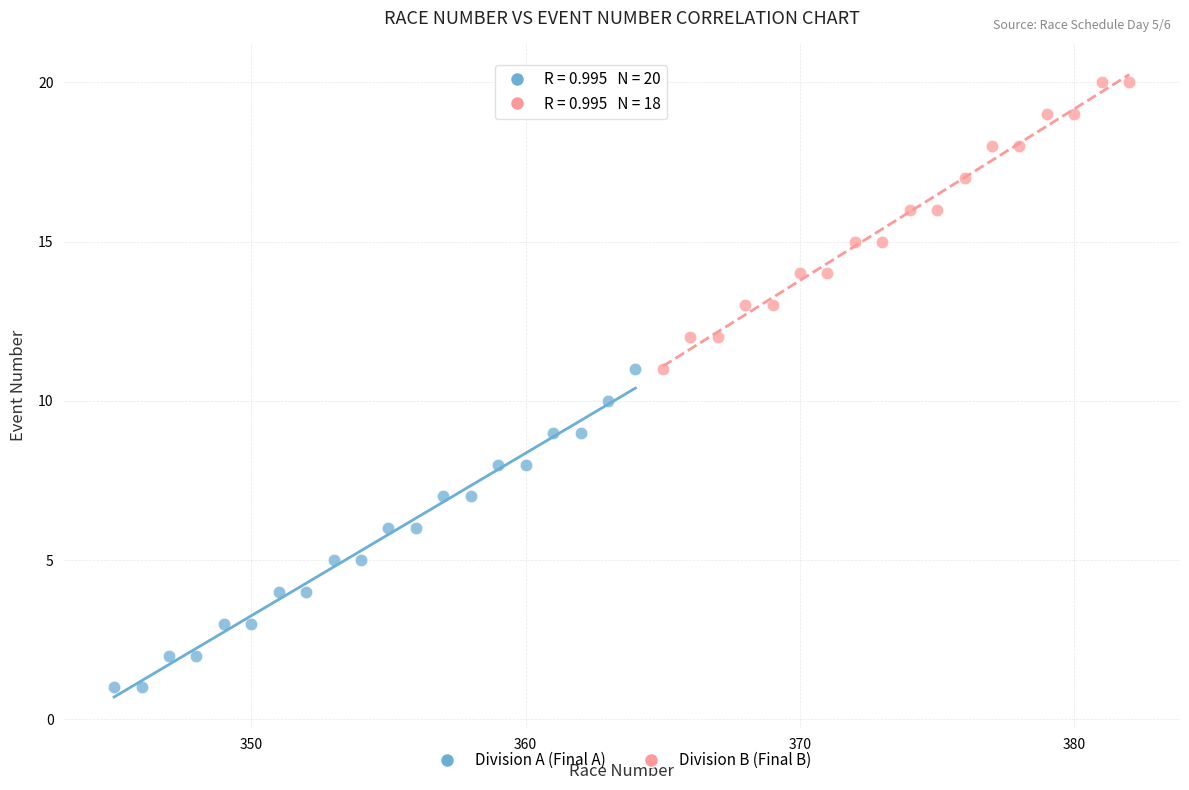

Which series has the widest spread of Y values?

Division A (Final A)